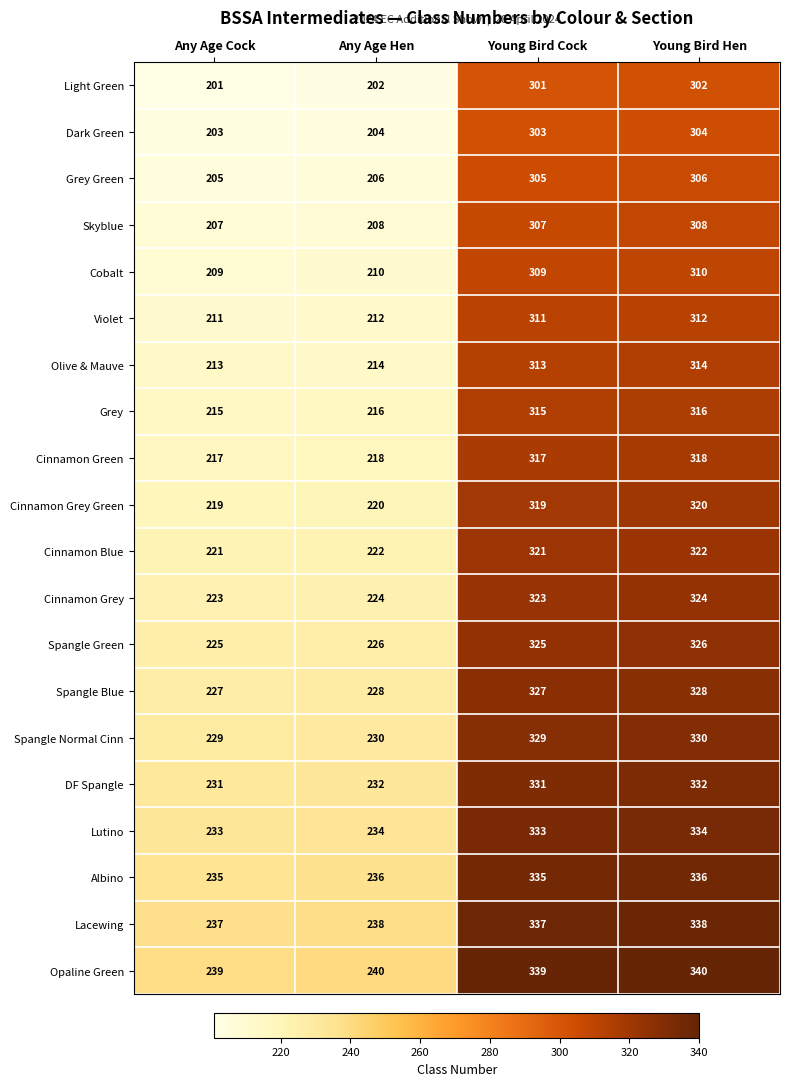

What is the difference between the highest and lowest values at Young Bird Cock?

38